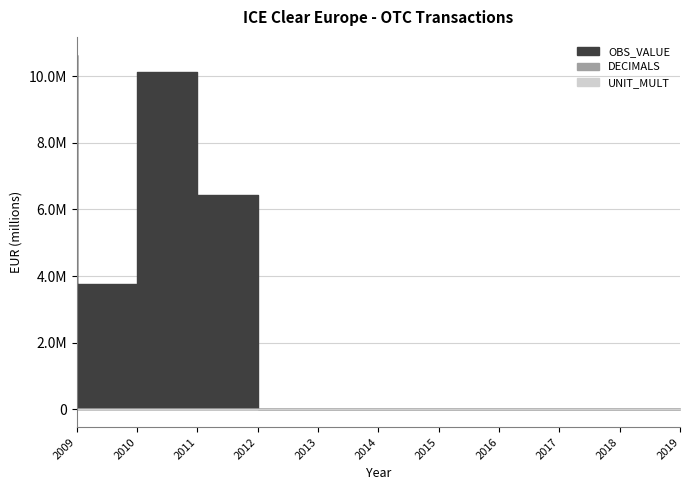

True or false: OBS_VALUE has more than 1 interior local peaks.

False